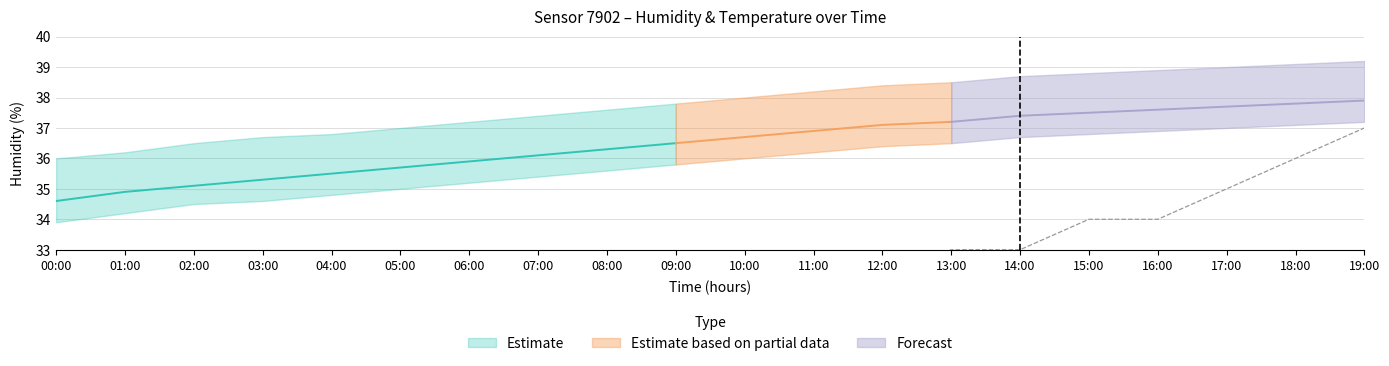

How many lines are shown in the chart?

6